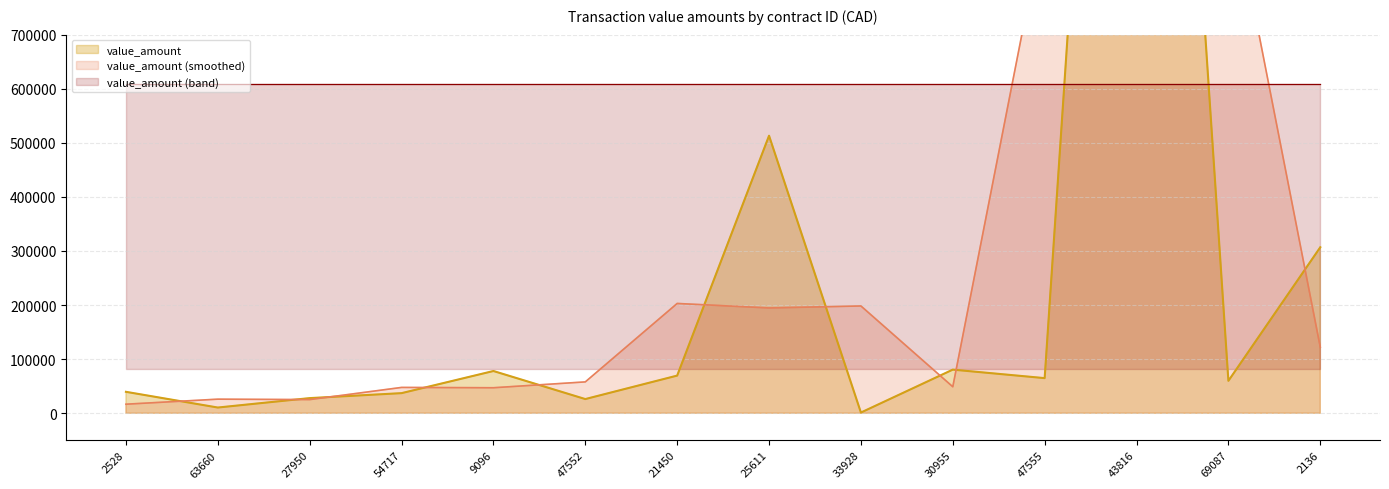

How many data points are less than 64920?

7